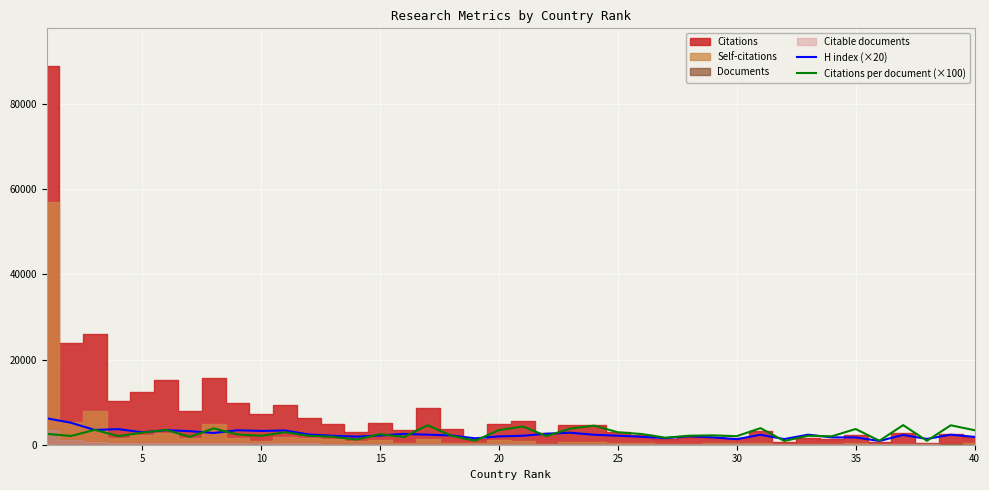

Does the chart display data point markers on the line(s)?

No